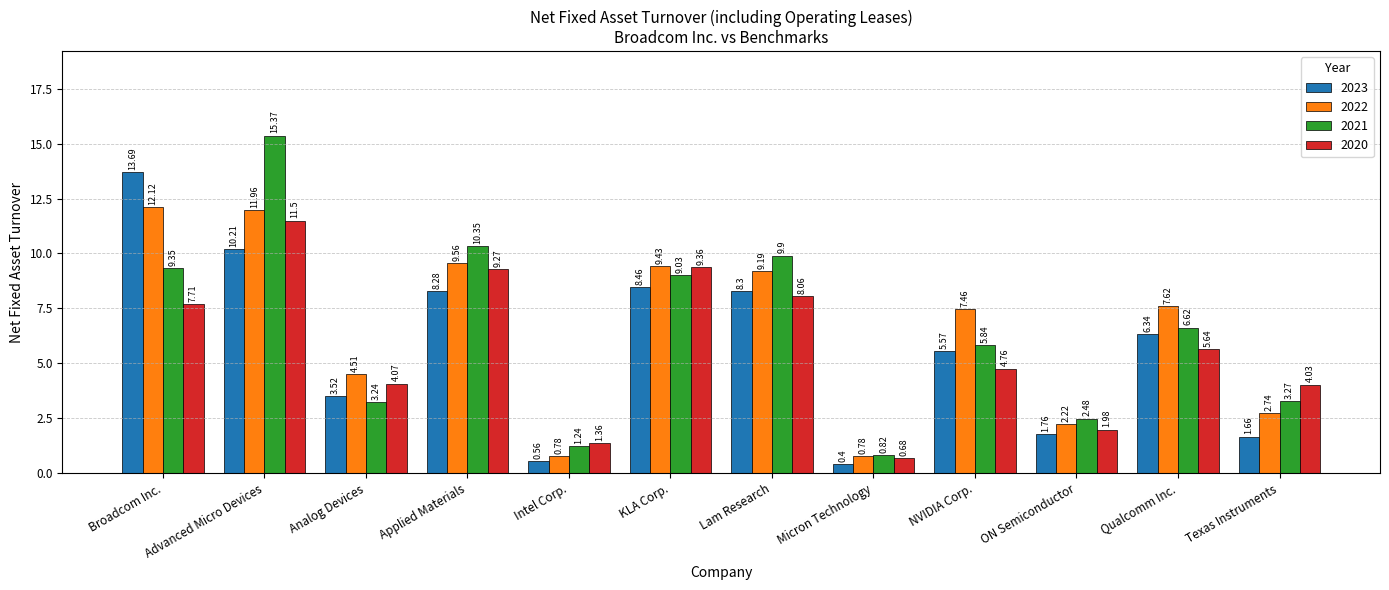

Does the chart contain stacked bars?

No